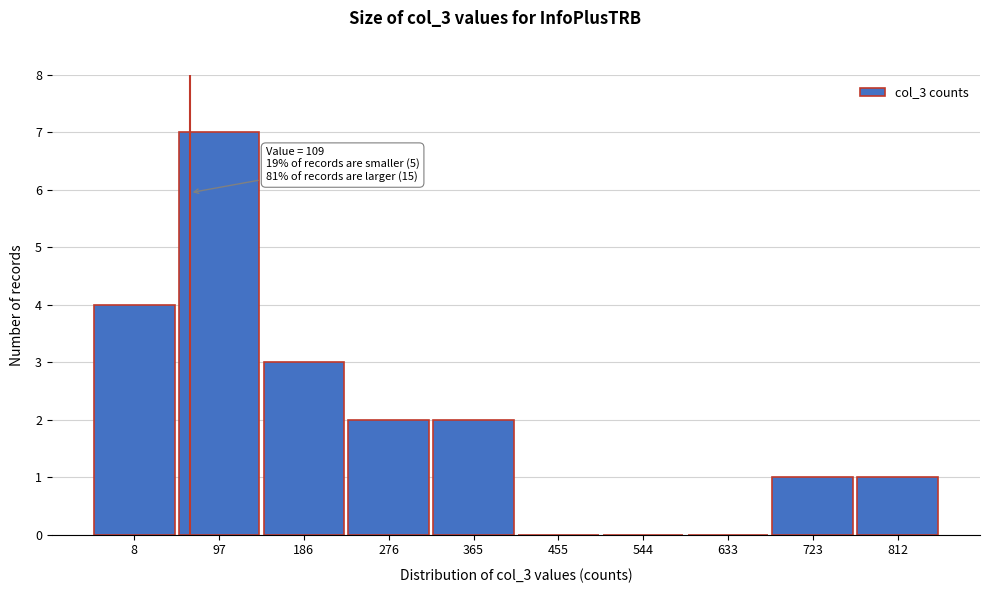

Reading right to left, extract all data points from this chart.

812=1	723=1	633=0	544=0	455=0	365=2	276=2	186=3	97=7	8=4